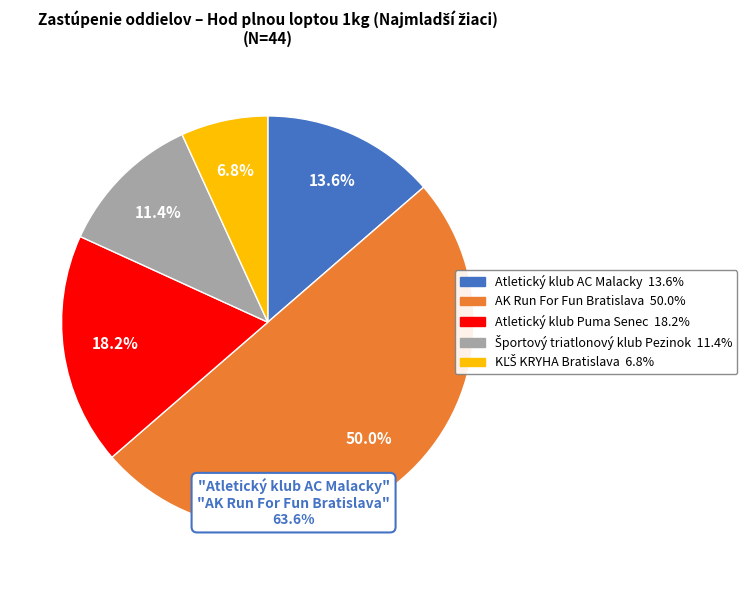

Is Atletický klub Puma Senec the majority of the pie?

No